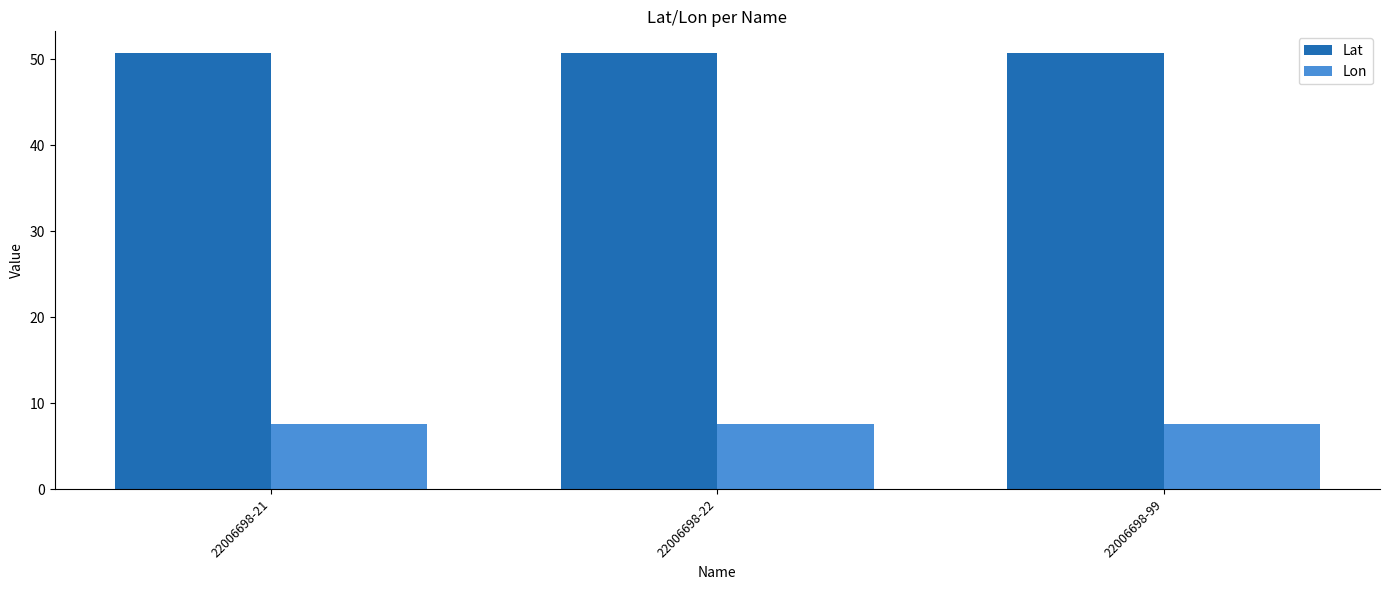

Are the bars grouped side by side (vs. stacked)?

Yes